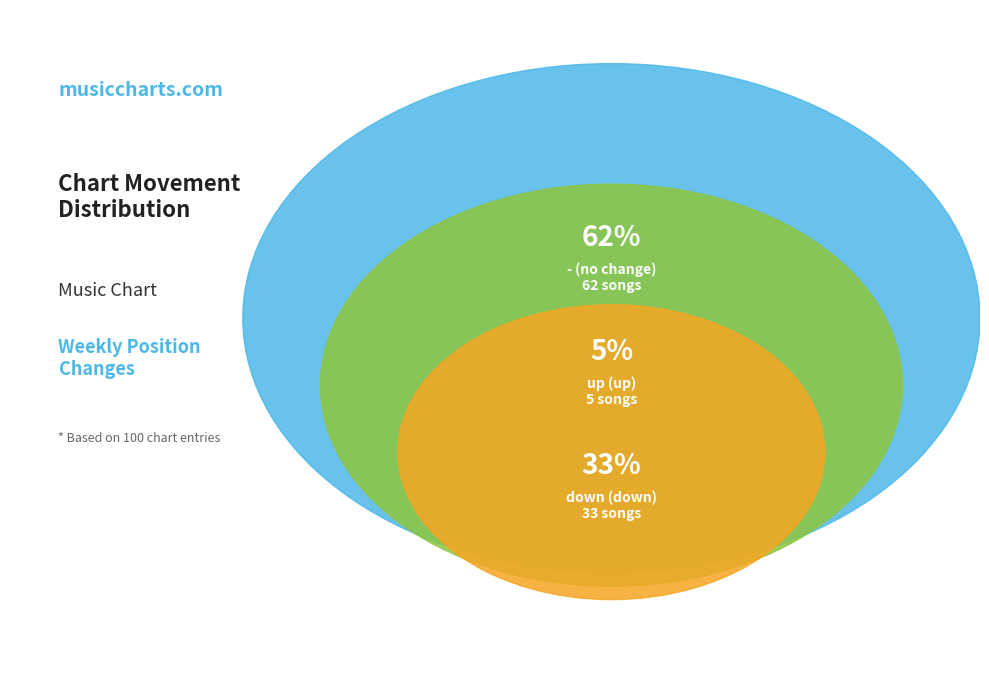

How many slices are in this pie chart?

3